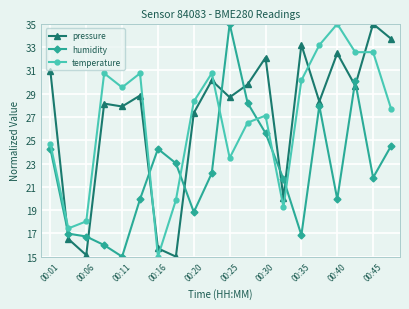

True or false: humidity and temperature intersect in this chart.

True